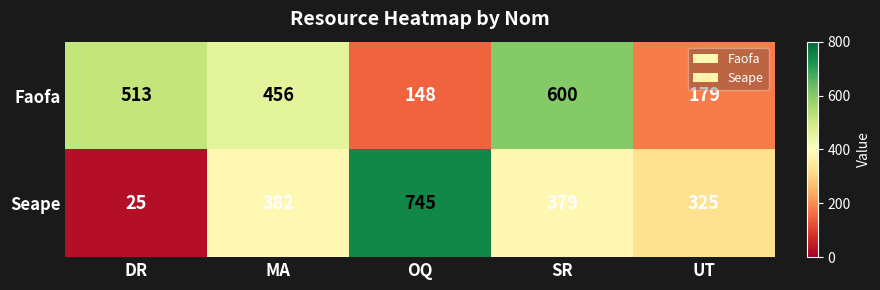

Which series changed the most between MA and SR?

Faofa